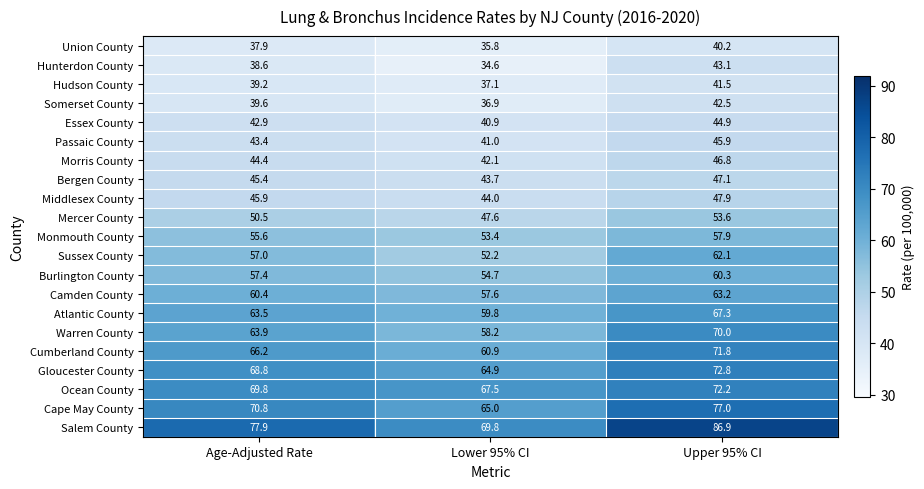

At which label is Mercer County closest to 50?

Age-Adjusted Rate